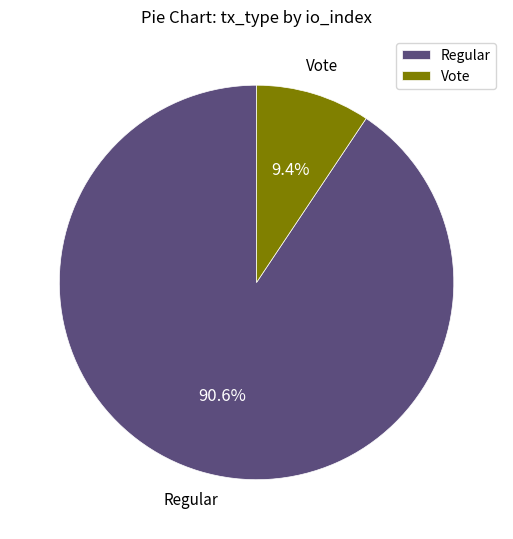

How many slices are in this pie chart?

2